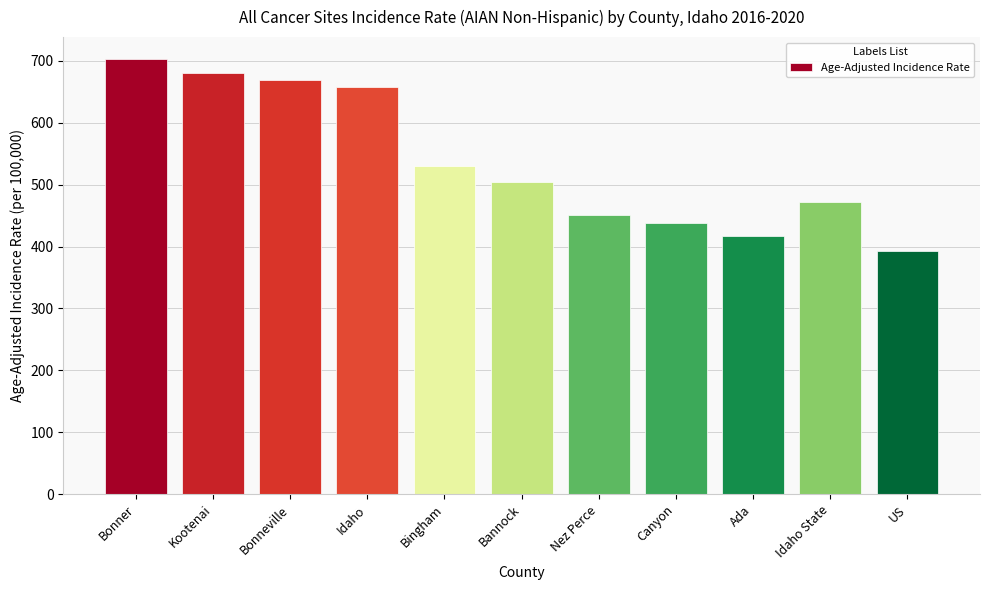

What value does the data have at Bingham?

530.8